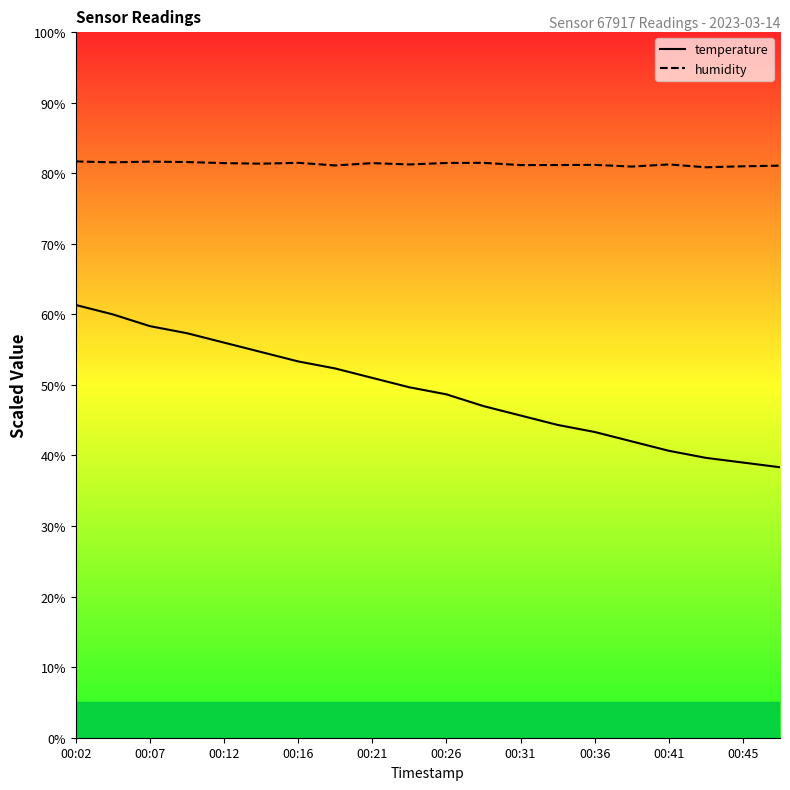

What is the label of the 1st point from the left?

00:02